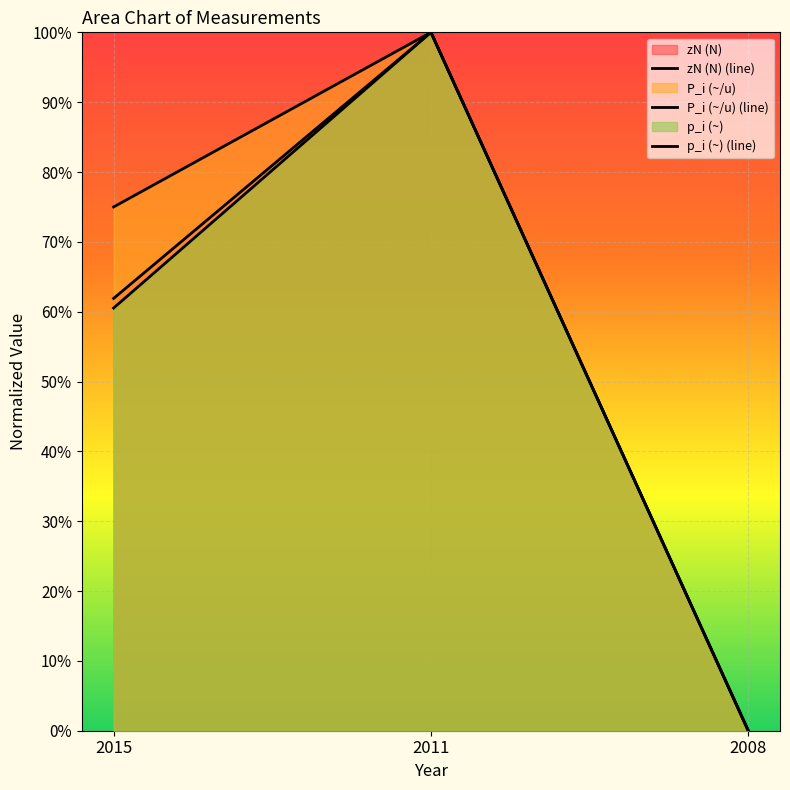

How many lines are shown in the chart?

3